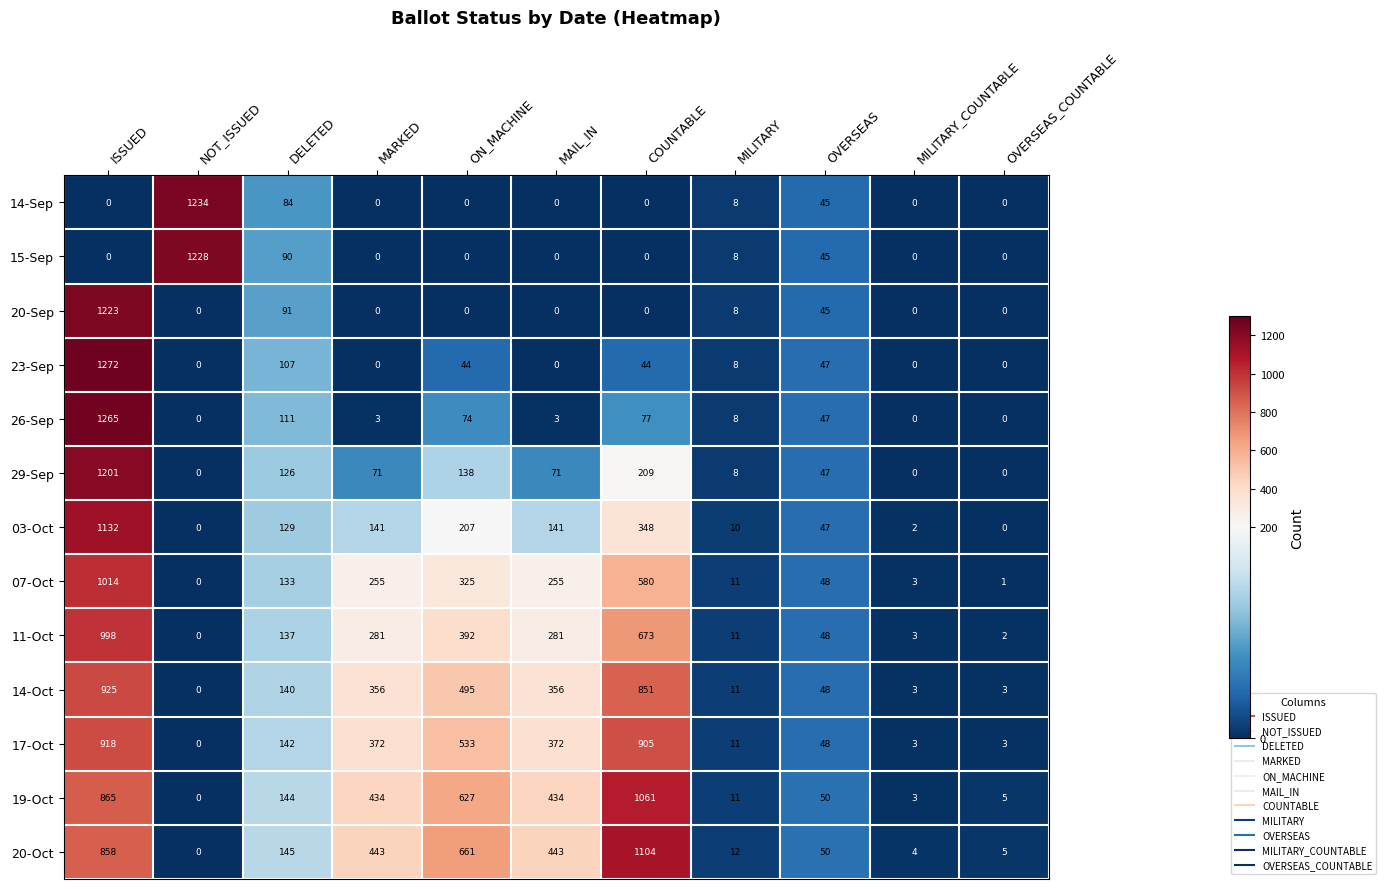

What is the difference between the second highest and second lowest values in the 23-Sep series?

107